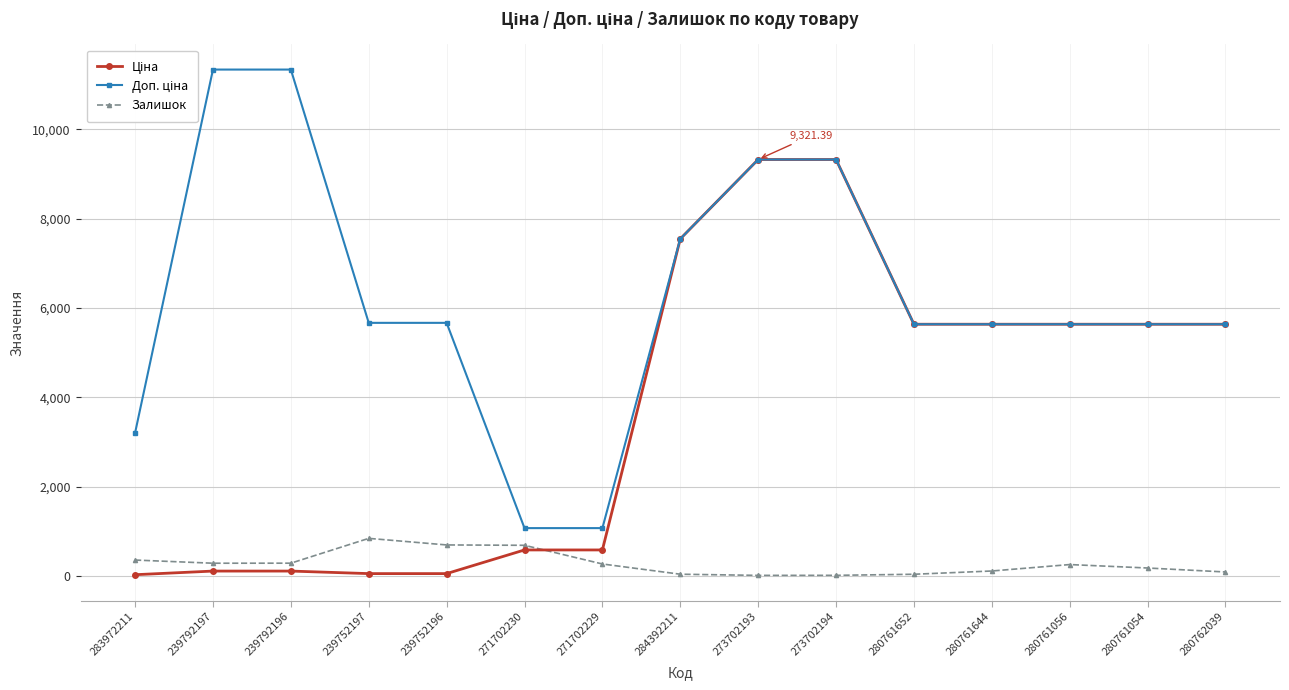

What is the label of the 6th point from the left?

271702230